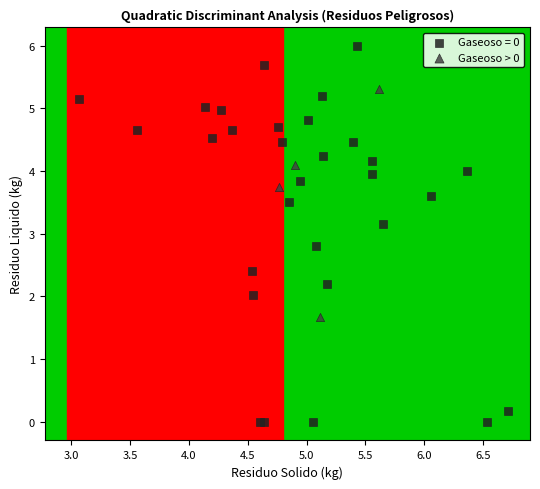

Which series reaches the minimum Y coordinate?

Gaseoso = 0